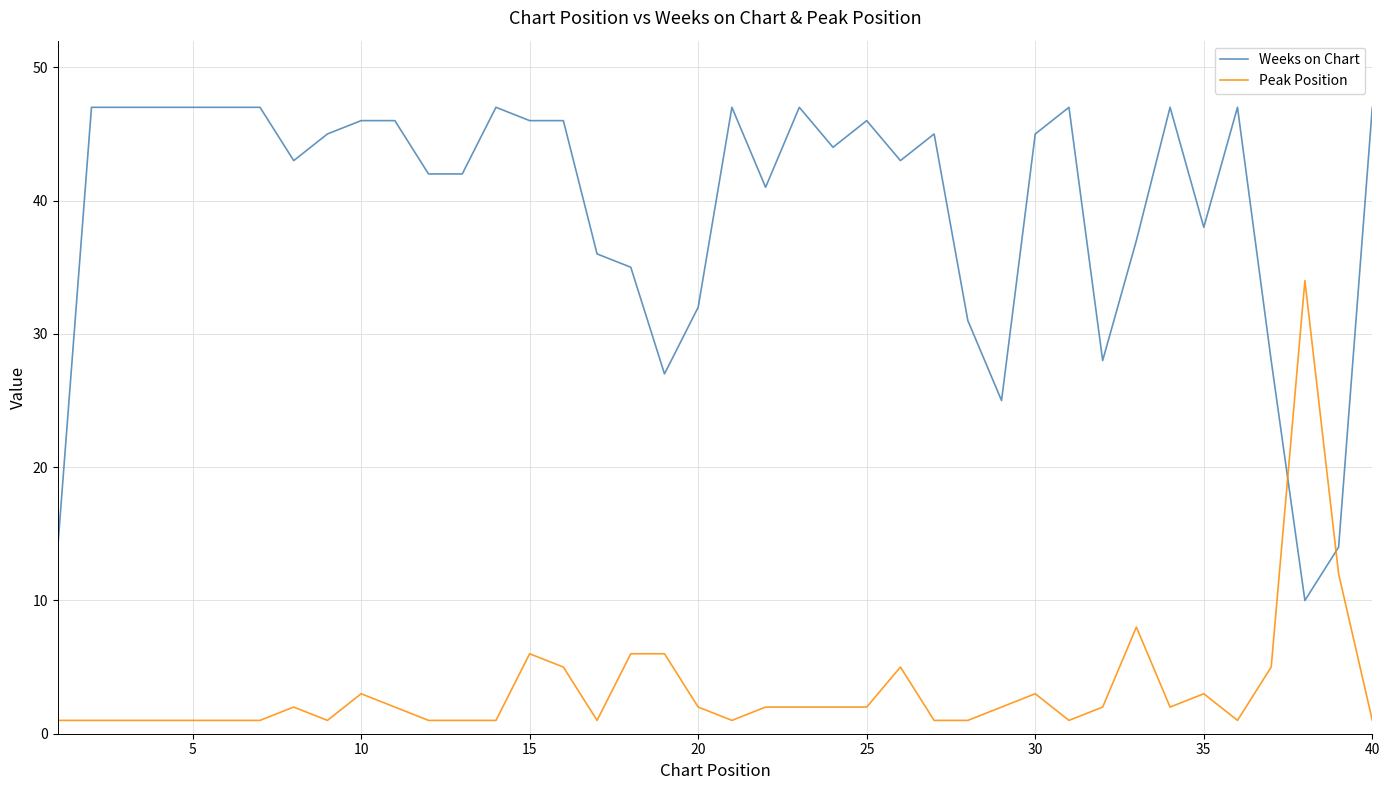

Rank the series by their maximum value, from lowest to highest.

Peak Position, Weeks on Chart